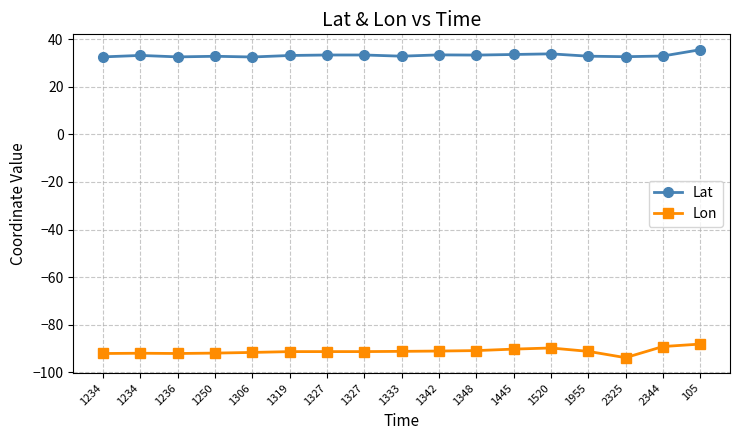

How many lines are shown in the chart?

2